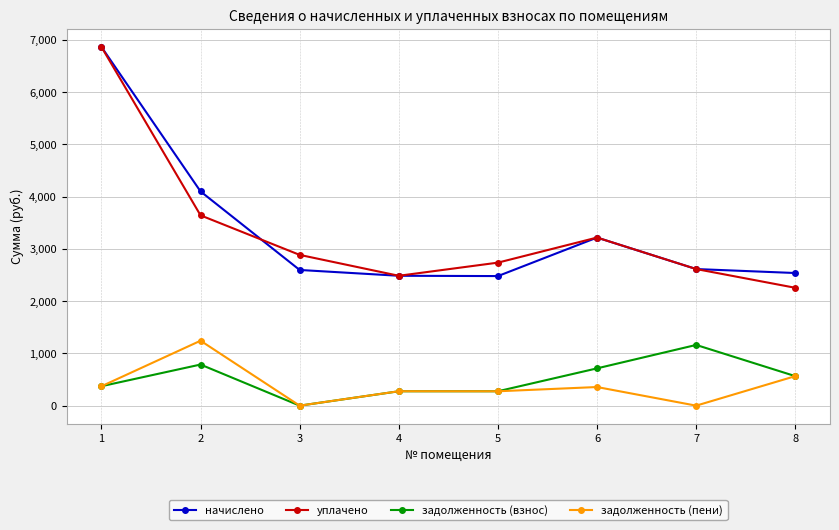

True or false: задолженность (пени) has more than 1 points higher than both neighbors.

True